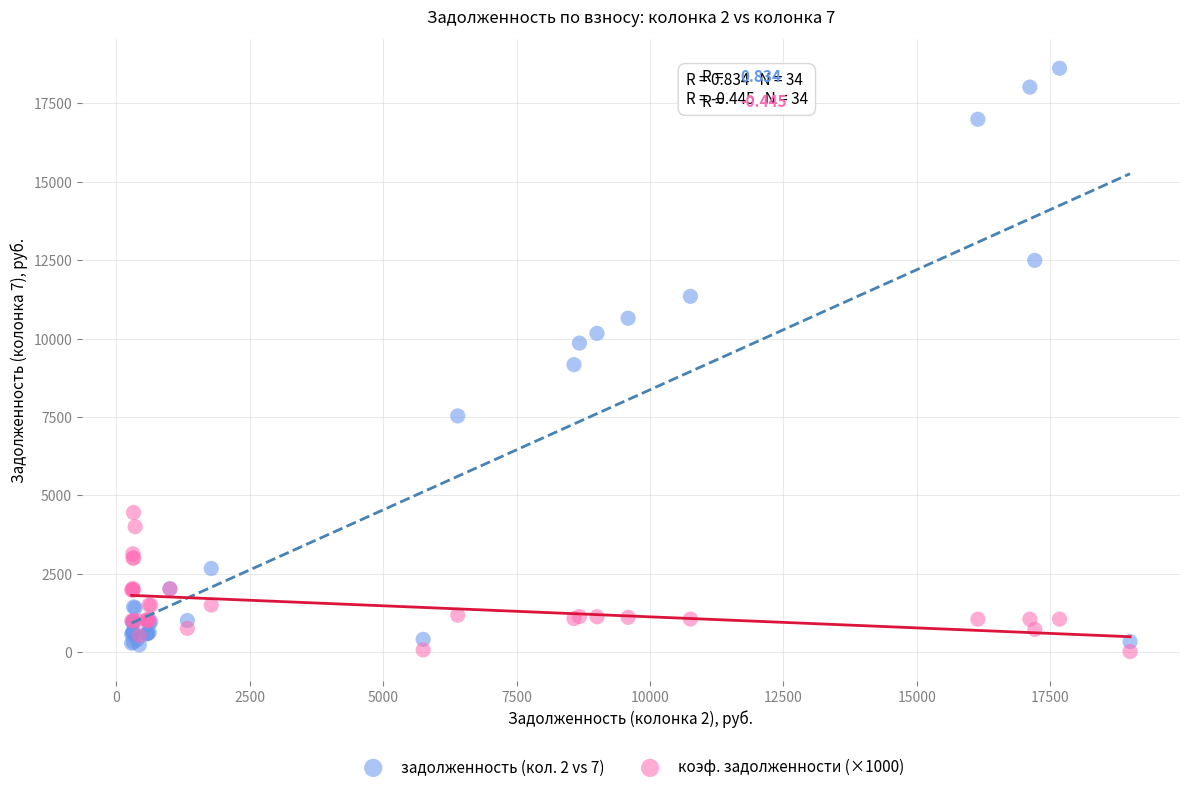

Which series reaches the maximum Y coordinate?

задолженность (кол. 2 vs 7)